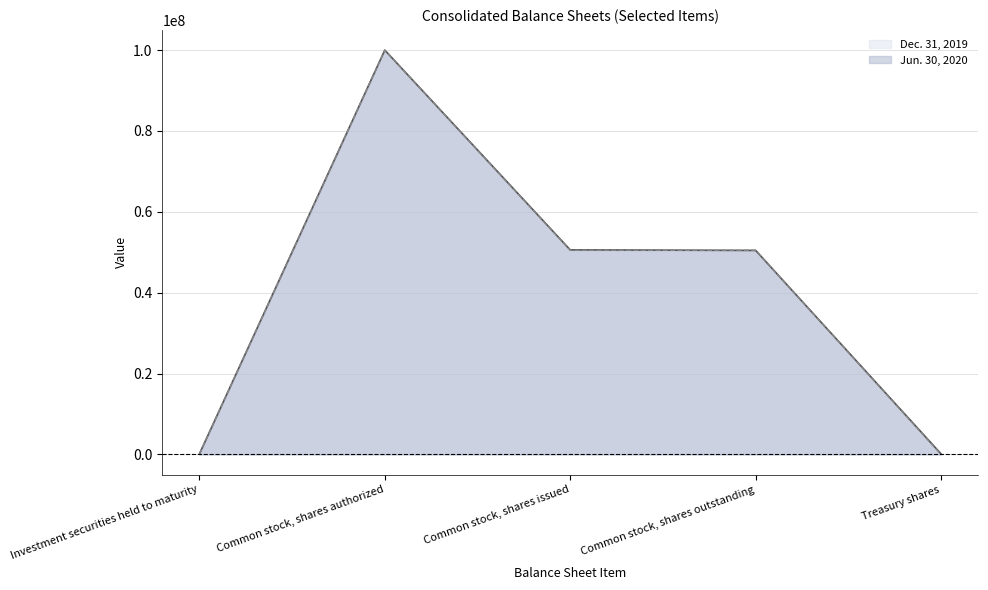

List the labels in order of Dec. 31, 2019 value, smallest first.

Treasury shares, Investment securities held to maturity, Common stock, shares issued, Common stock, shares outstanding, Common stock, shares authorized